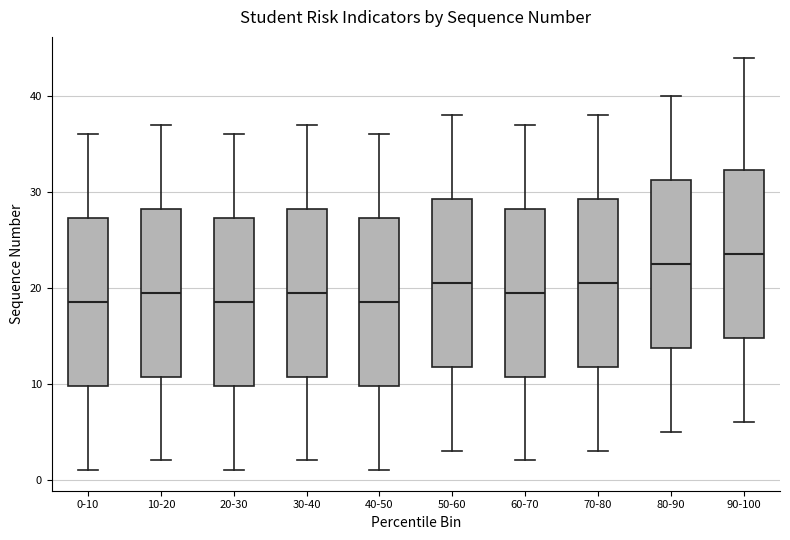

Where does the lower whisker of the box for 90-100 end on the y-axis? The values are not printed on the chart, so give them approximately, as read against the axis.

6